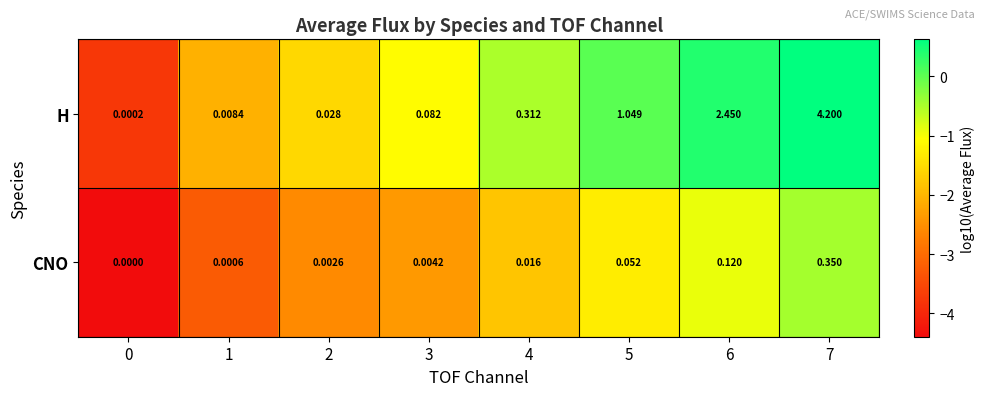

Is the value of CNO at 3 greater than the value of H at 1?

No